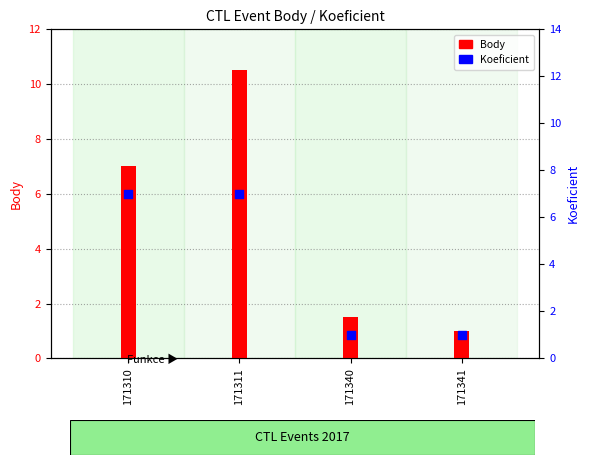

What are all the series names shown in the legend?

Body, Koeficient